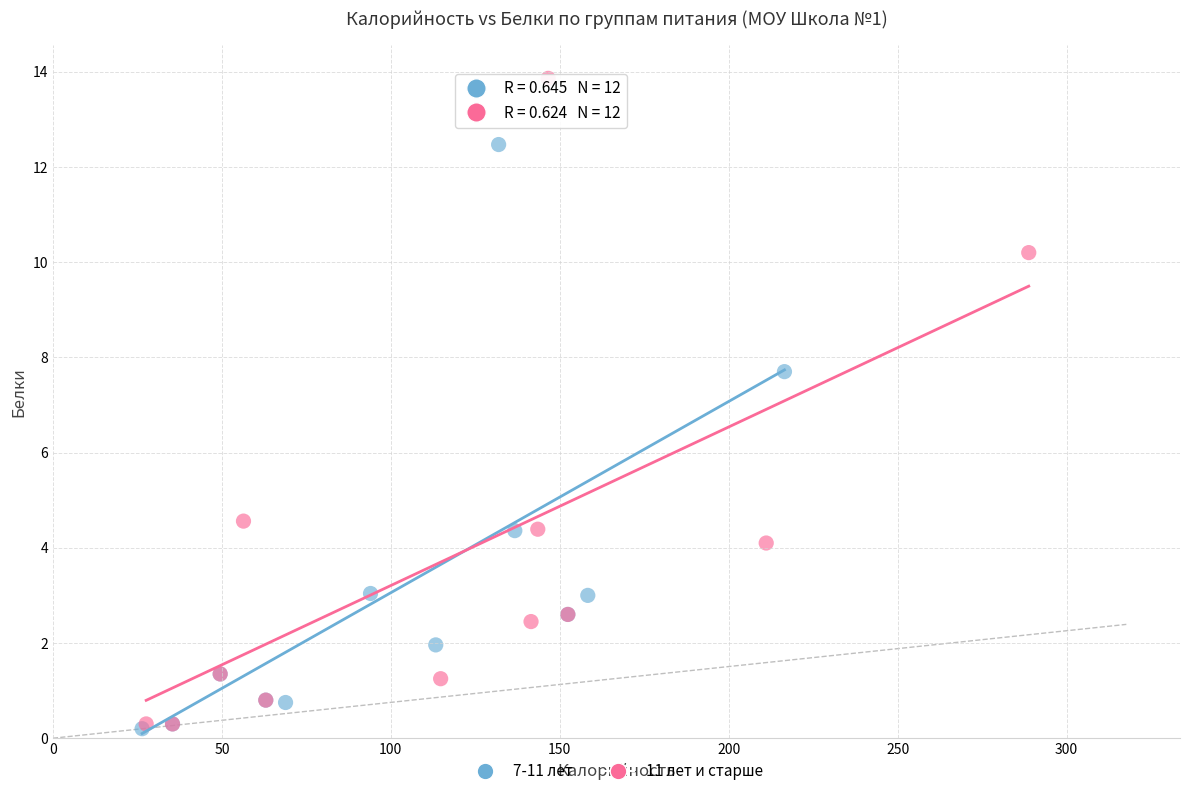

Which series has the largest Y range (max minus min)?

11 лет и старше